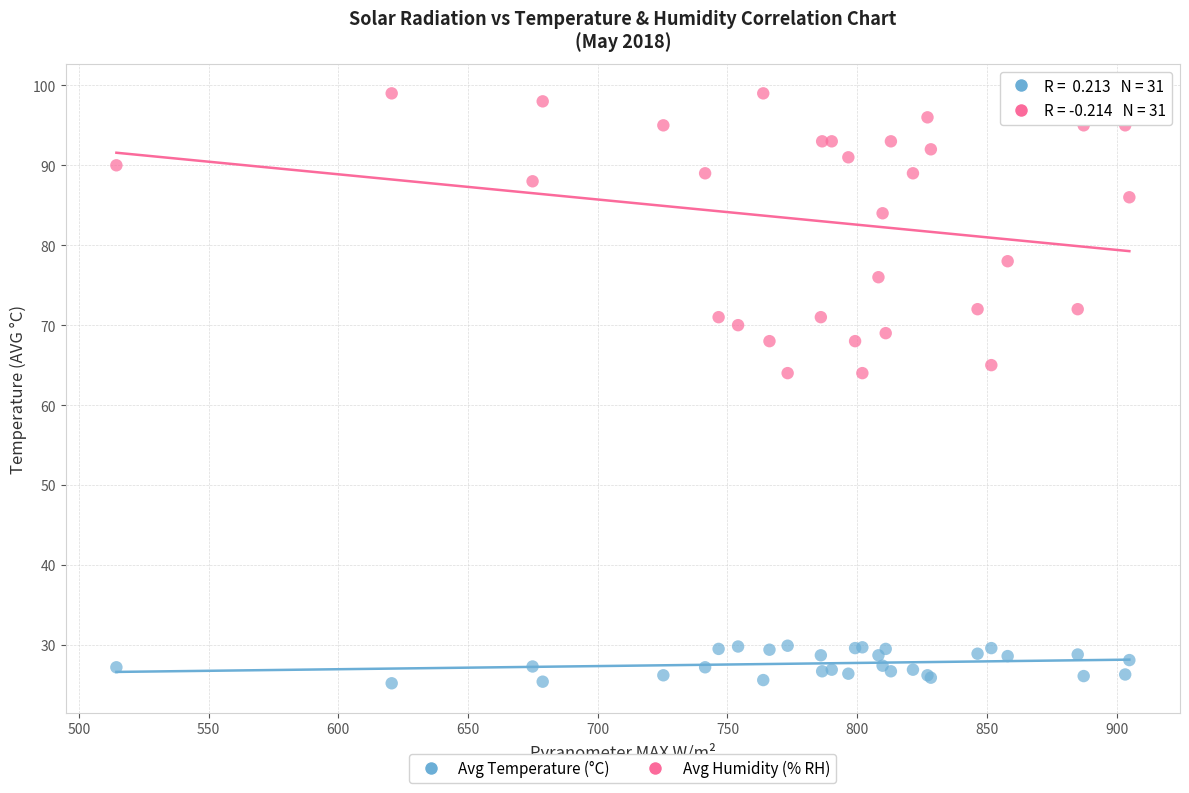

Which series contains the lowest Y value?

Avg Temperature (°C)